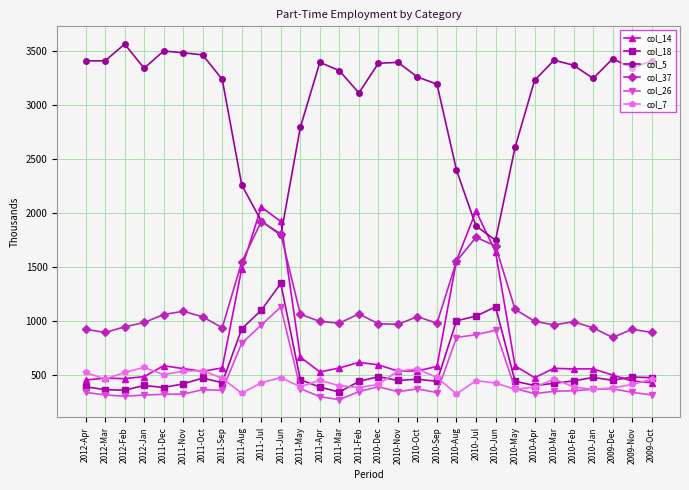

What is the value of the col_26 point at the 29th from the left?

336